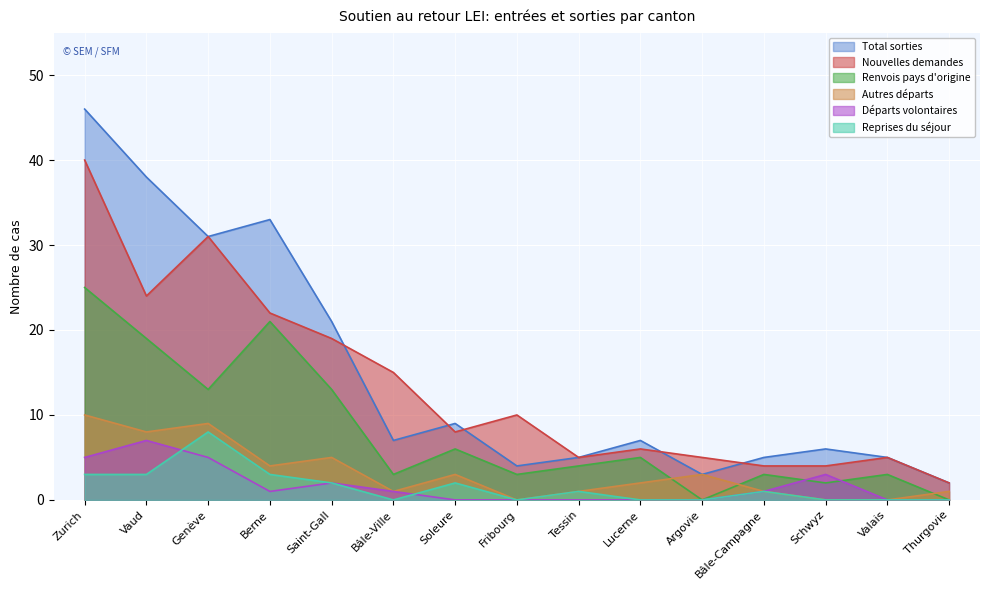

At which category does Nouvelles demandes reach its first local peak?

Genève